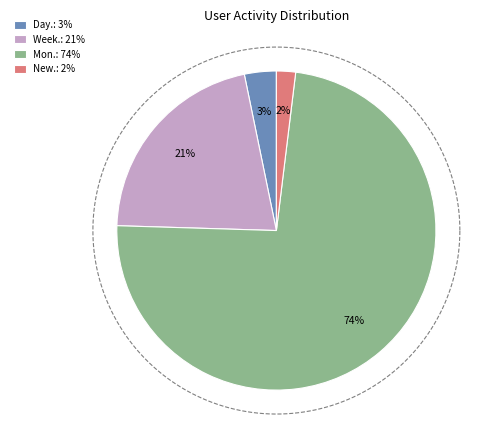

Is the sum of 8 and 17 greater than half?

No